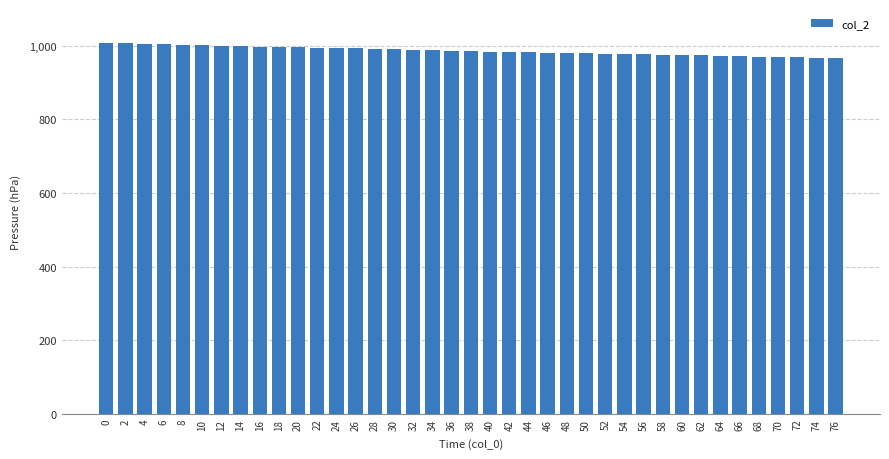

What is the change in value from 8 to 70?

-32.5